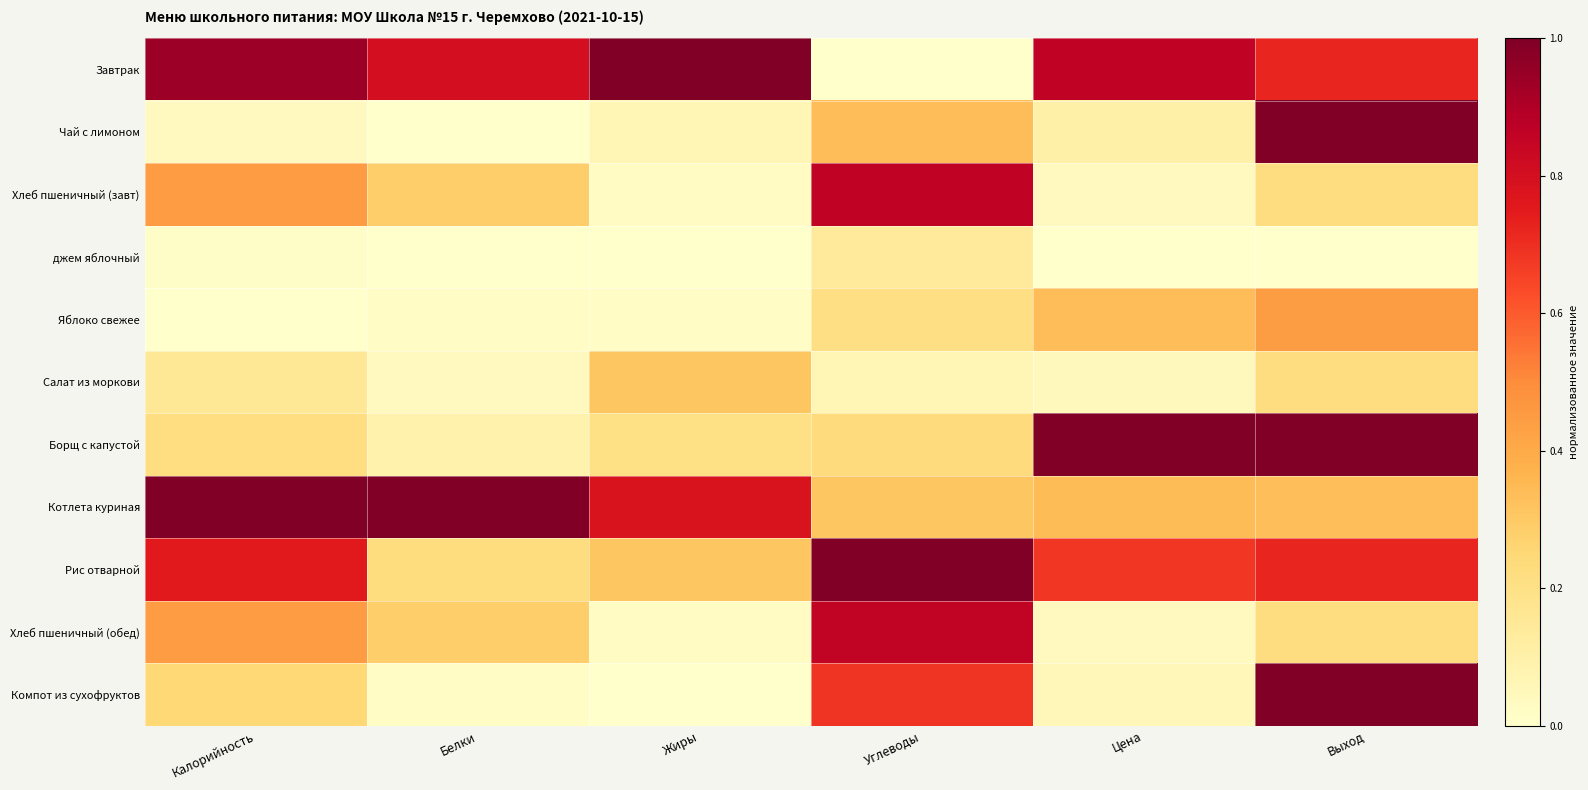

What is the total value across all series at Жиры?

2.7